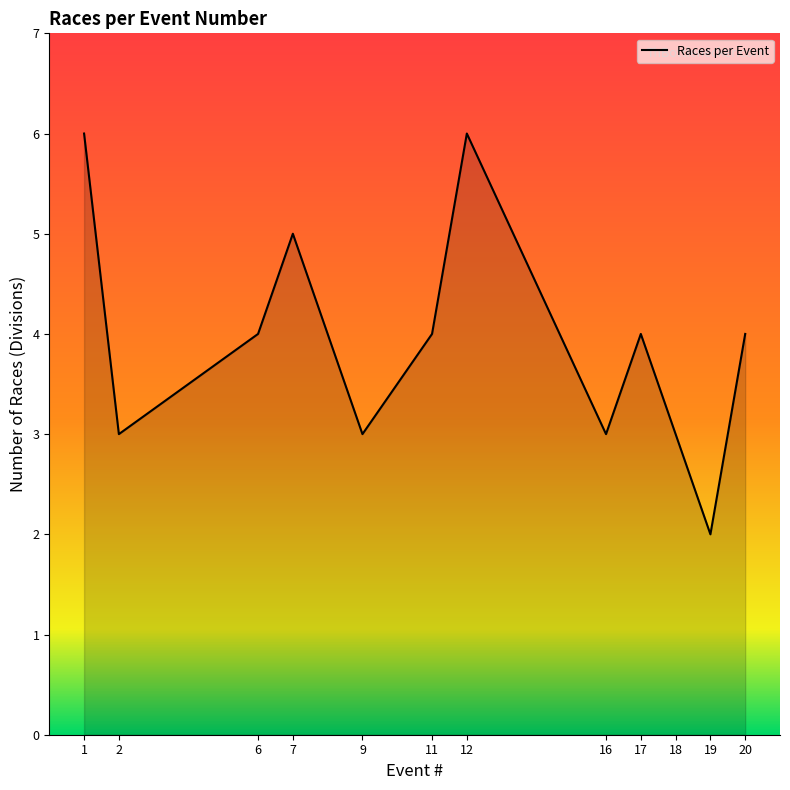

What is the difference between the maximum and minimum values?

4